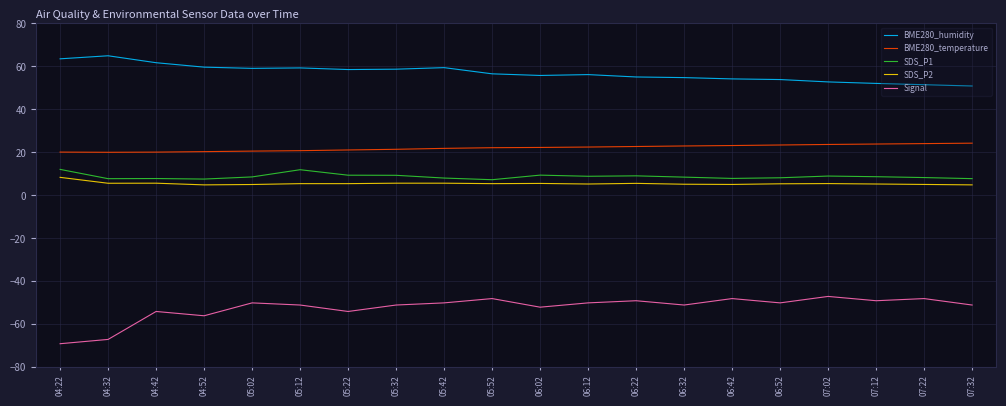

Is it true that BME280_humidity equals 27.9 at 07:32?

False